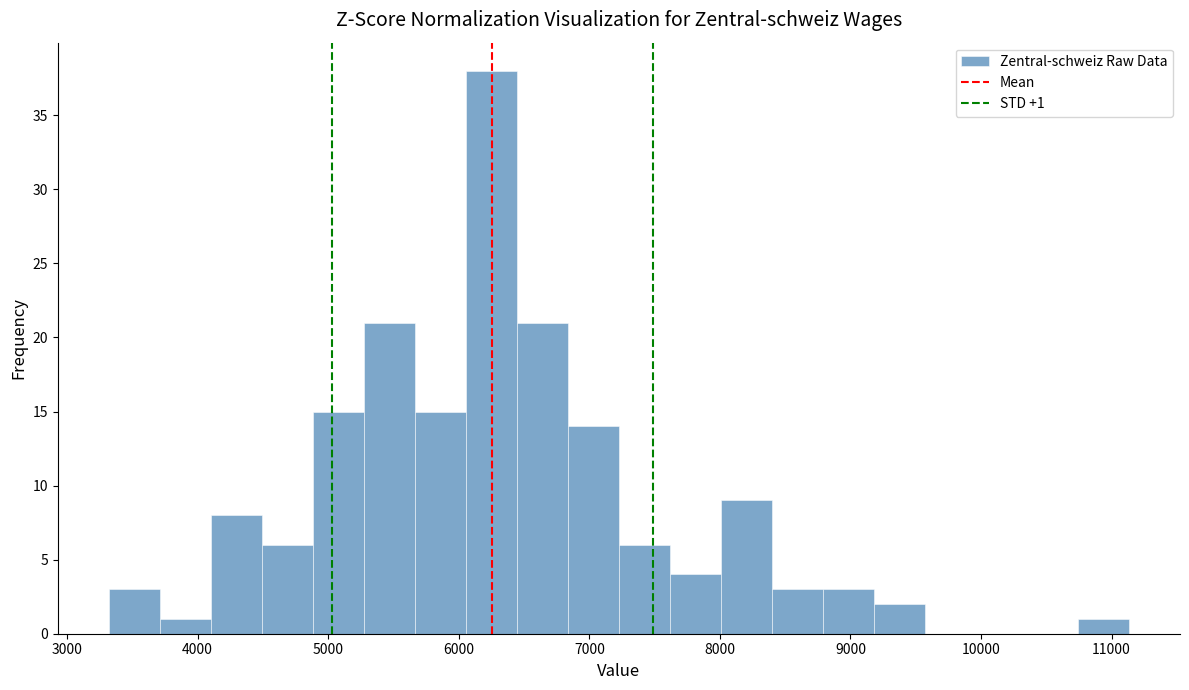

Around what value on the x-axis is the tallest bar? Give the approximate position of its centre, as read against the axis.

6200